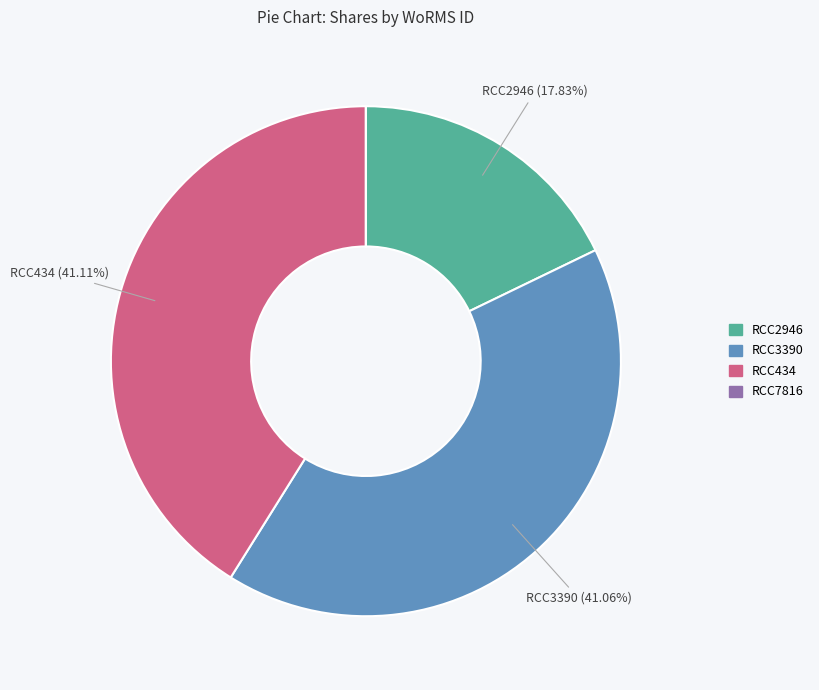

Does RCC434 represent more than half of the total?

No